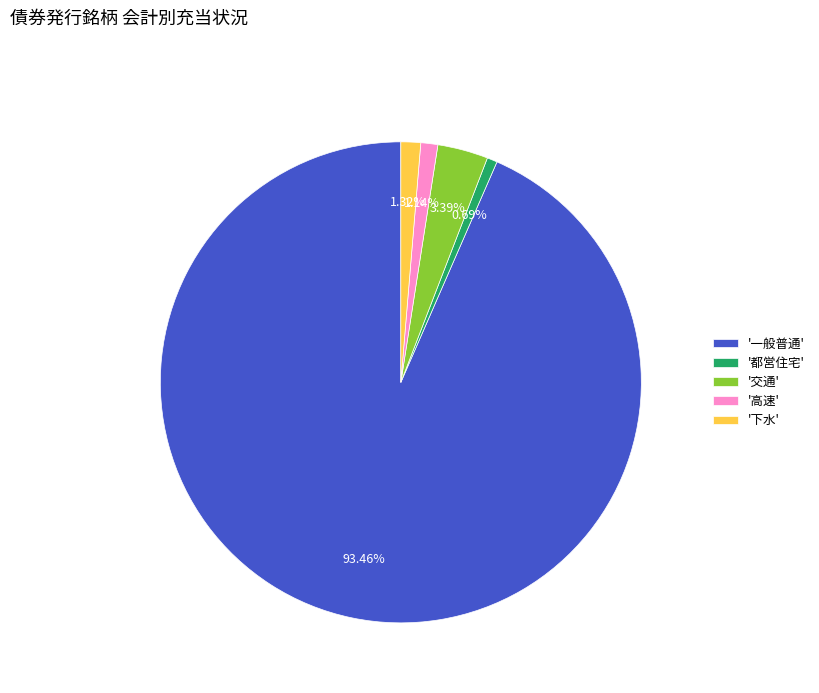

Do '下水' and '高速' together represent more than half of the pie?

No